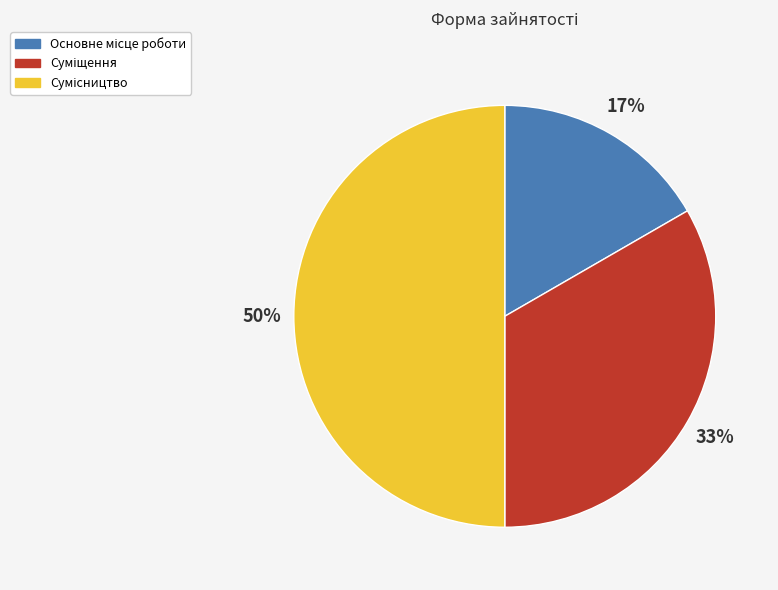

How many segments does this pie chart have?

3